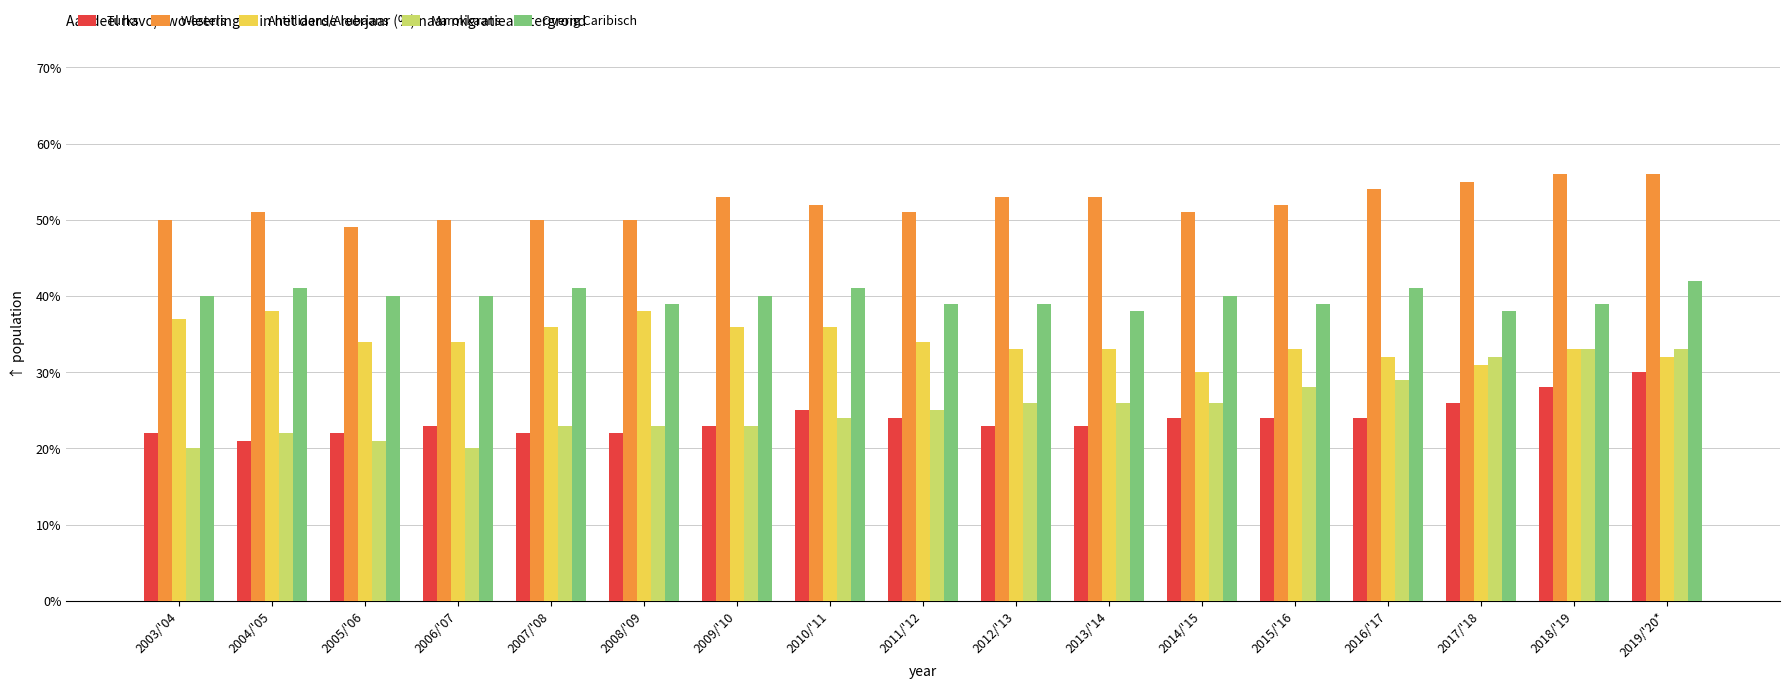

Rank the series at 2016/'17 from highest to lowest value.

Westers, Overig Caribisch, Antilliaans/Arubaans, Marokkaans, Turks